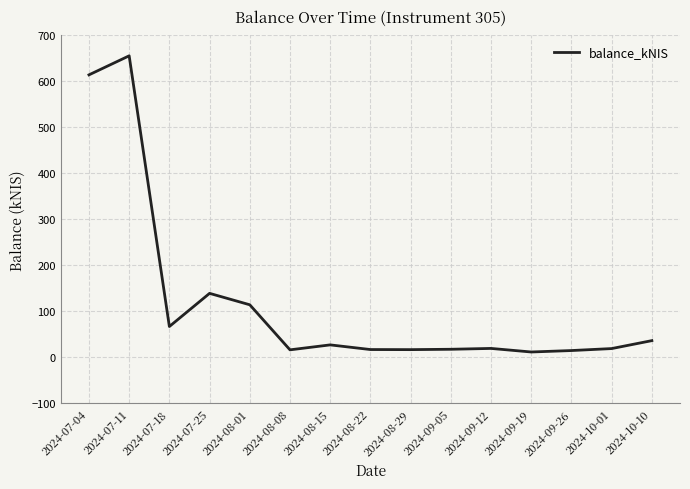

Between 2024-09-05 and 2024-08-01, which is larger?

2024-08-01